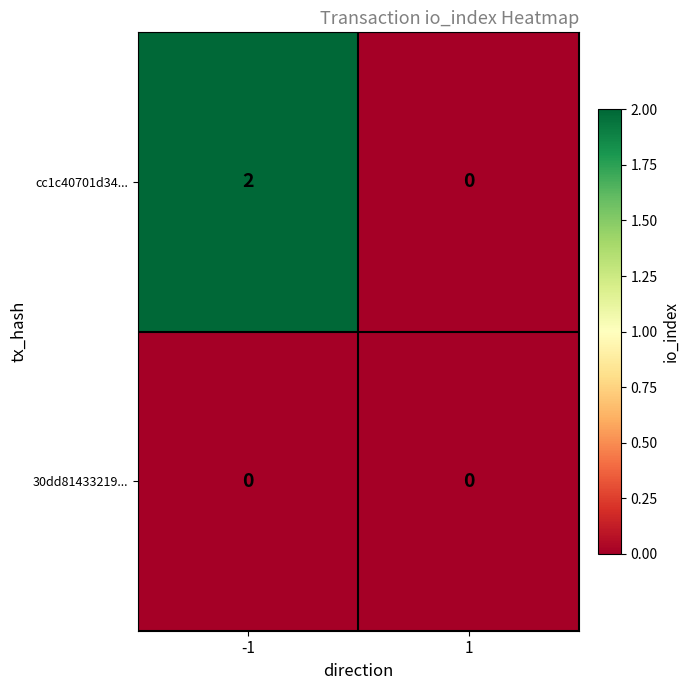

Which series has the largest total across all categories?

cc1c40701d34...